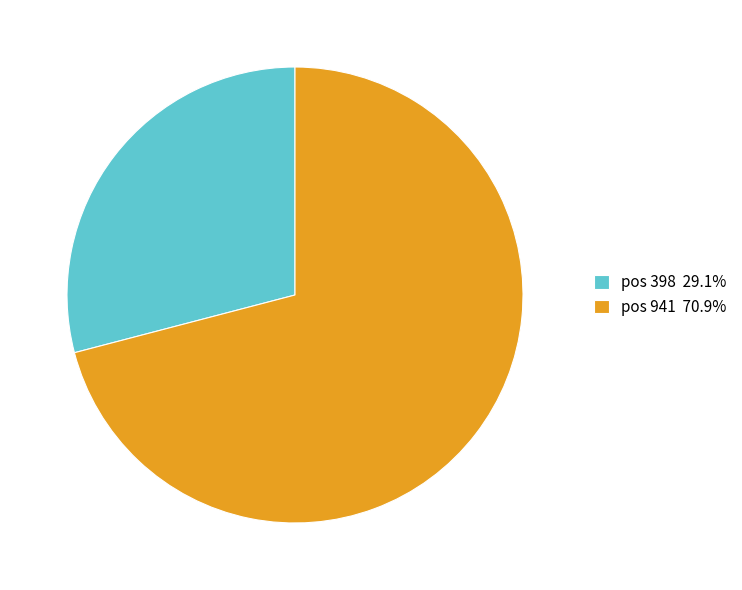

Is pos 941 70.9% the majority of the pie?

Yes